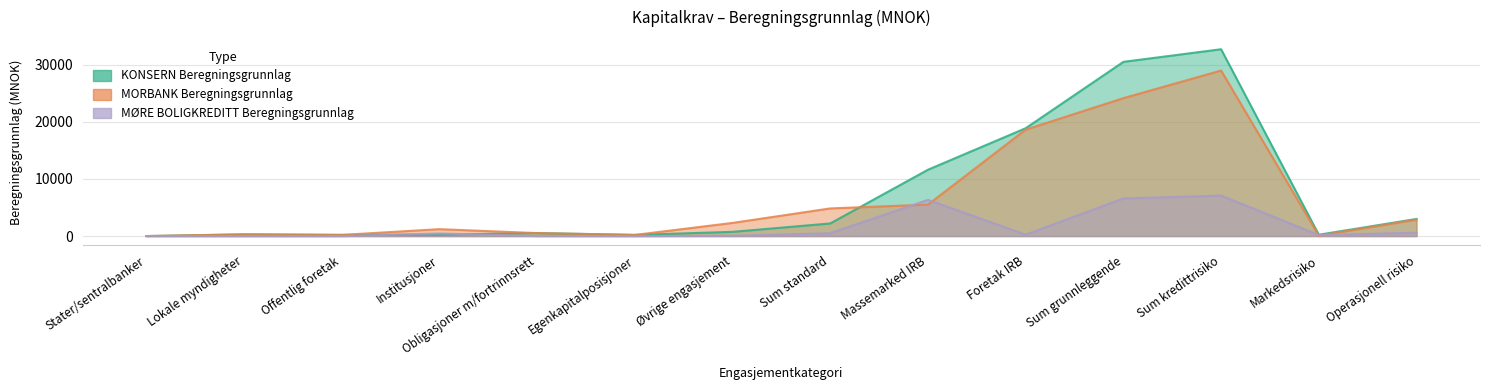

What is the spread (max minus min) of values at Massemarked IRB?

6102